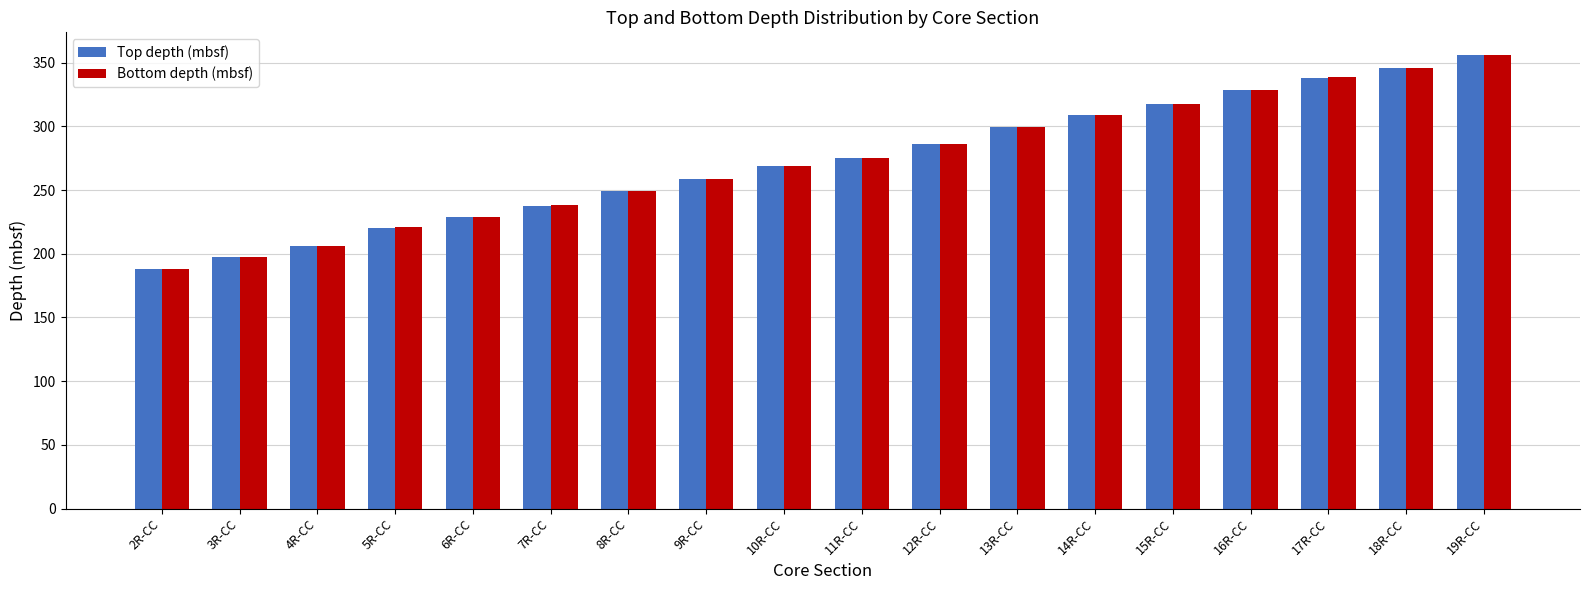

The value of Bottom depth (mbsf) at 9R-CC is 383.2. True or false?

False